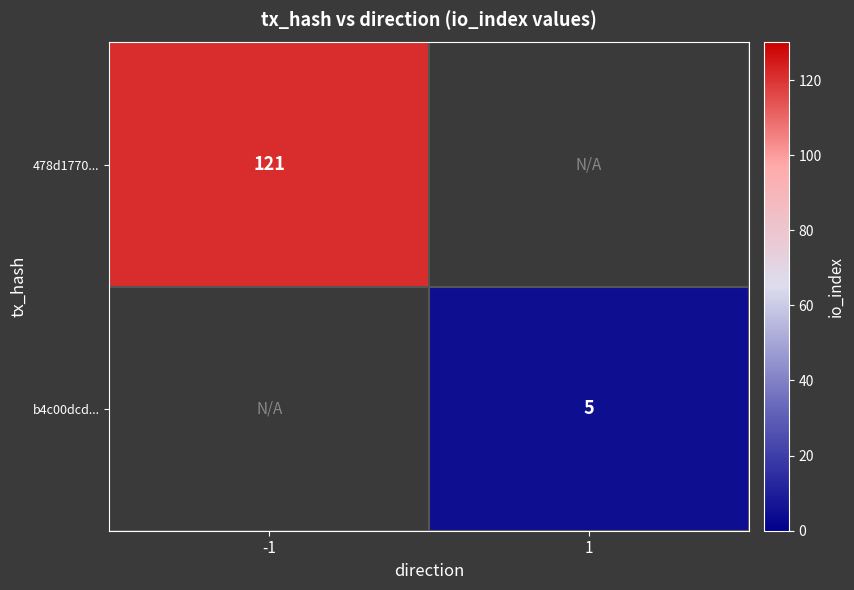

The value of 478d1770... at -1 is 197. True or false?

False